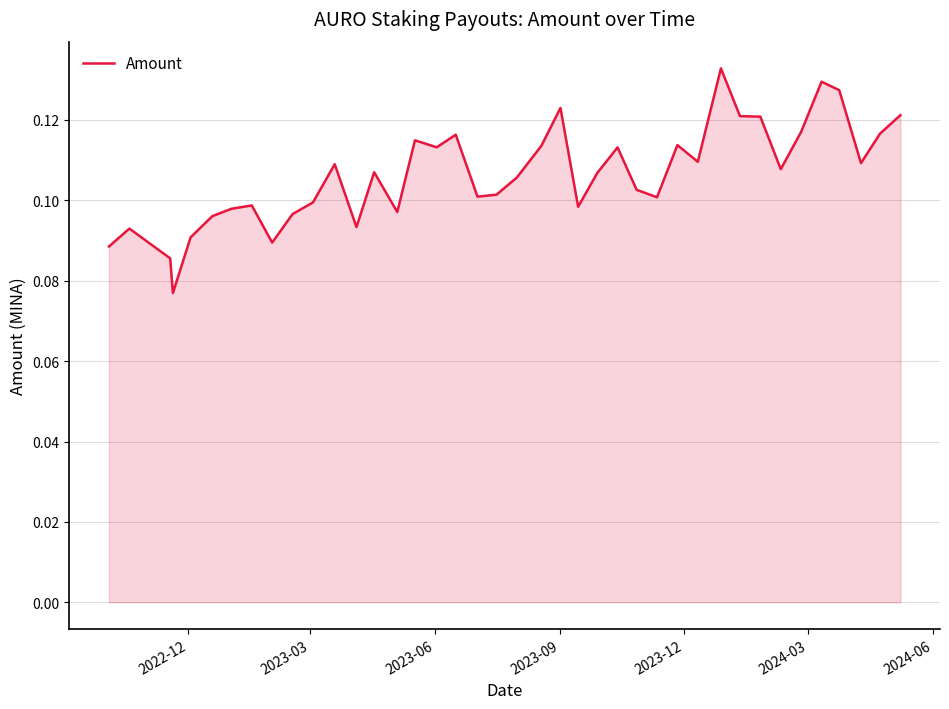

Does the chart display data point markers on the line(s)?

No